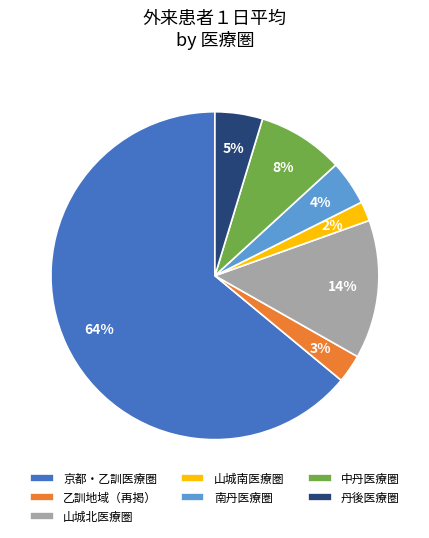

Is it true that 山城南医療圏 is 2% of the pie?

True